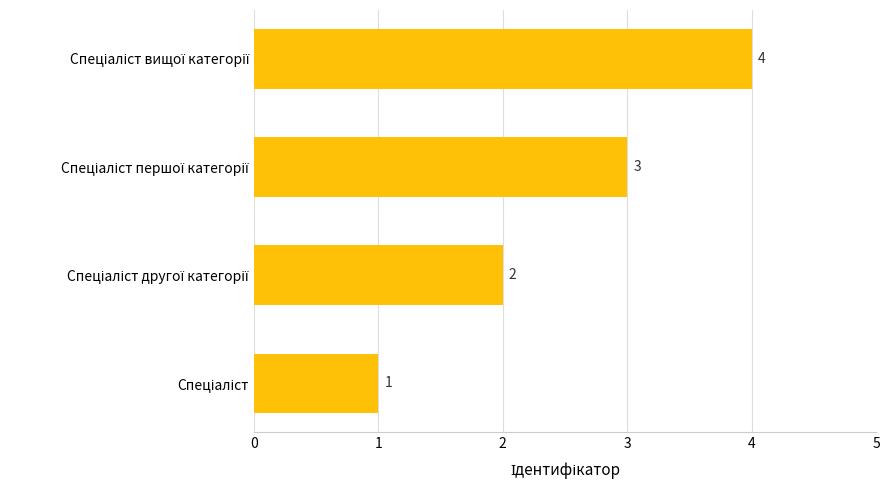

How many values are between 2 and 4?

3